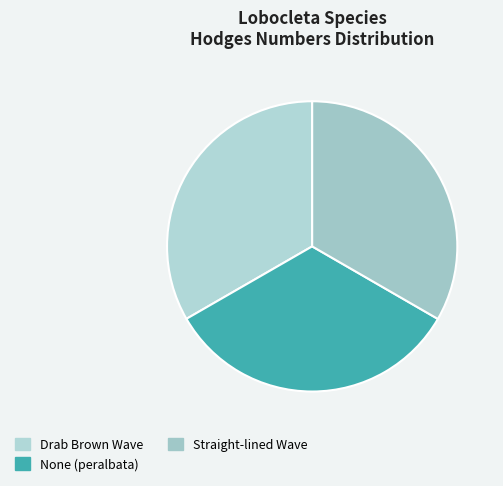

Does any single category account for the majority?

No